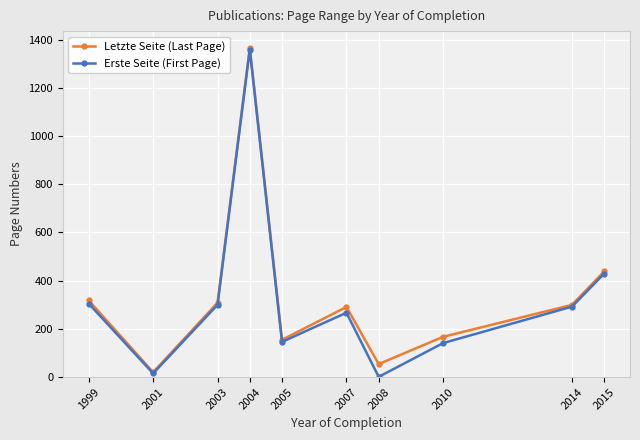

What is the value of the Letzte Seite (Last Page) point at the 7th from the left?

54.0